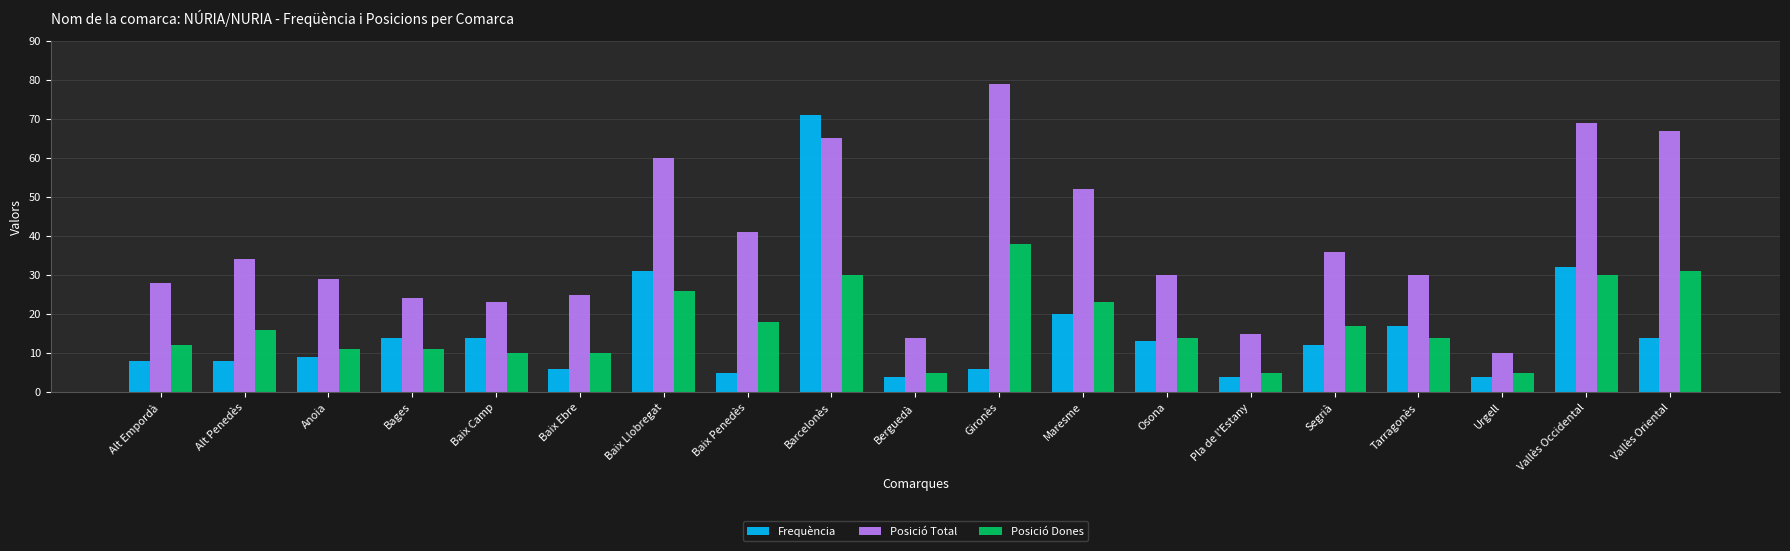

The Posició Dones series shows 11 at Anoia. True or false?

True